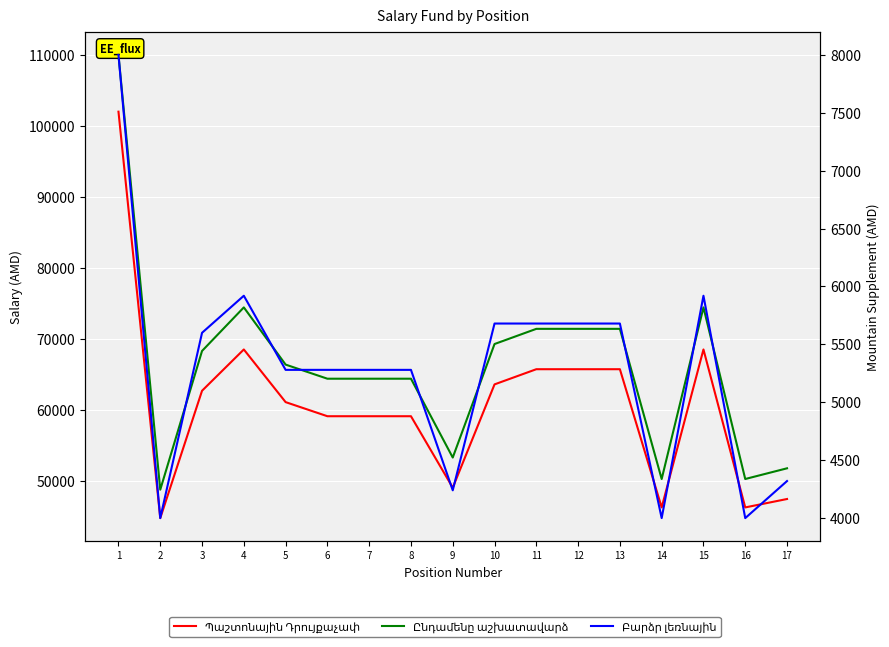

Reading left to right, what are all the values shown in this chart?

Պաշտոնային Դրույքաչափ: 1=102000	2=44805	3=62728	4=68537	5=61128	6=59143	7=59143	8=59143	9=49088	10=63624	11=65759	12=65759	13=65759	14=46309	15=68537	16=46309	17=47494
Ընդամենը աշխատավարձ: 1=110000	2=48805	3=68328	4=74457	5=66408	6=64423	7=64423	8=64423	9=53328	10=69304	11=71439	12=71439	13=71439	14=50309	15=74457	16=50309	17=51814
Բարձր լեռնային: 1=8000	2=4000	3=5600	4=5920	5=5280	6=5280	7=5280	8=5280	9=4240	10=5680	11=5680	12=5680	13=5680	14=4000	15=5920	16=4000	17=4320